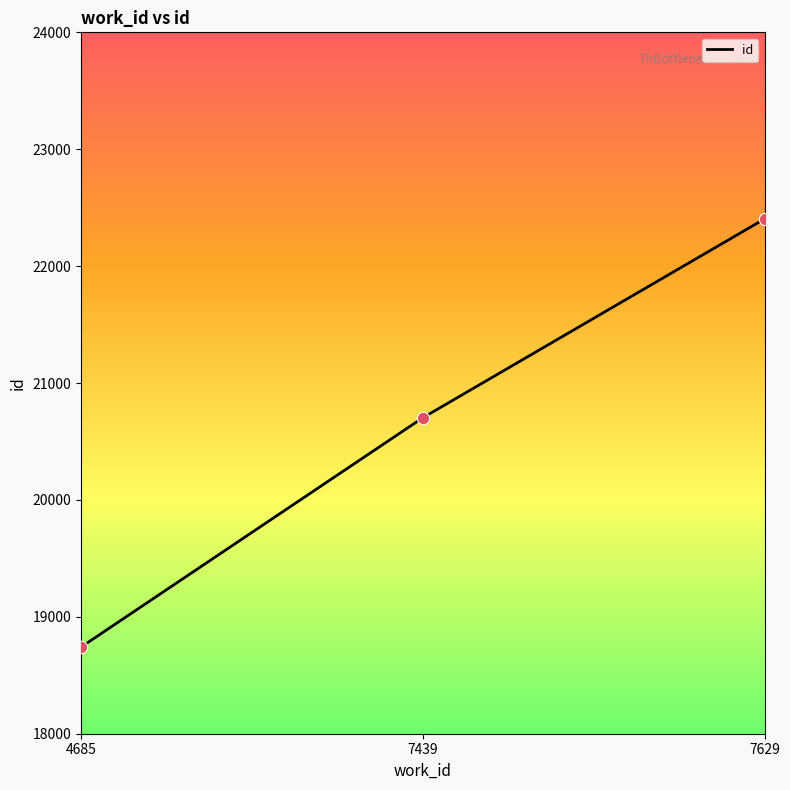

Between 4685 and 7439, which is larger?

7439